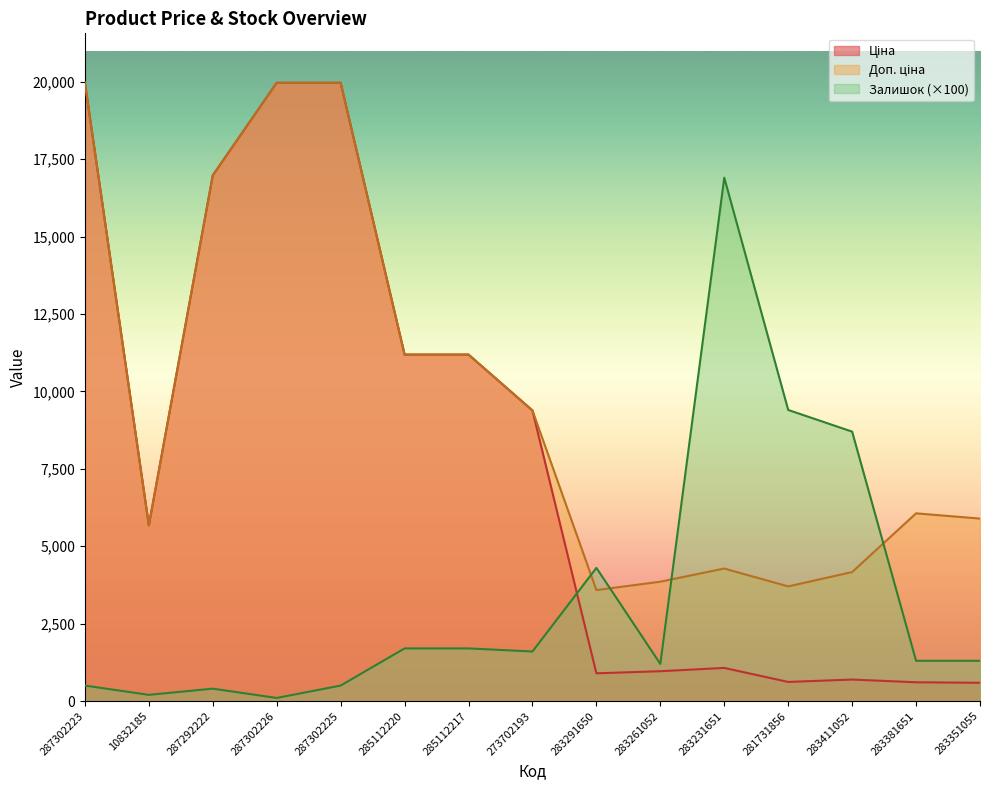

What is the average value of the Ціна series?

7982.6